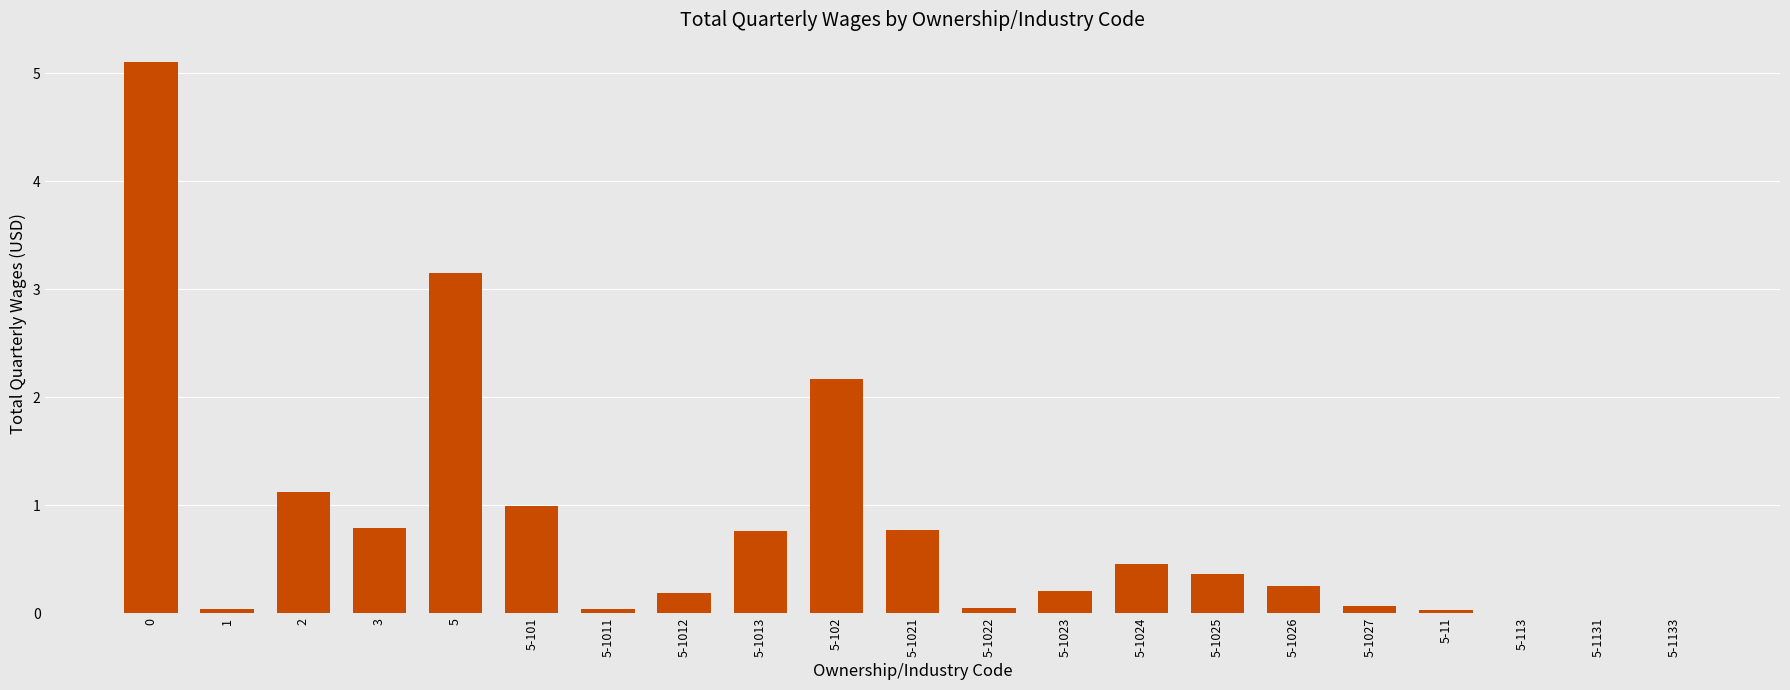

List the labels in order of value, smallest first.

5-1131, 5-1133, 5-113, 5-11, 5-1011, 1, 5-1022, 5-1027, 5-1012, 5-1023, 5-1026, 5-1025, 5-1024, 5-1013, 5-1021, 3, 5-101, 2, 5-102, 5, 0